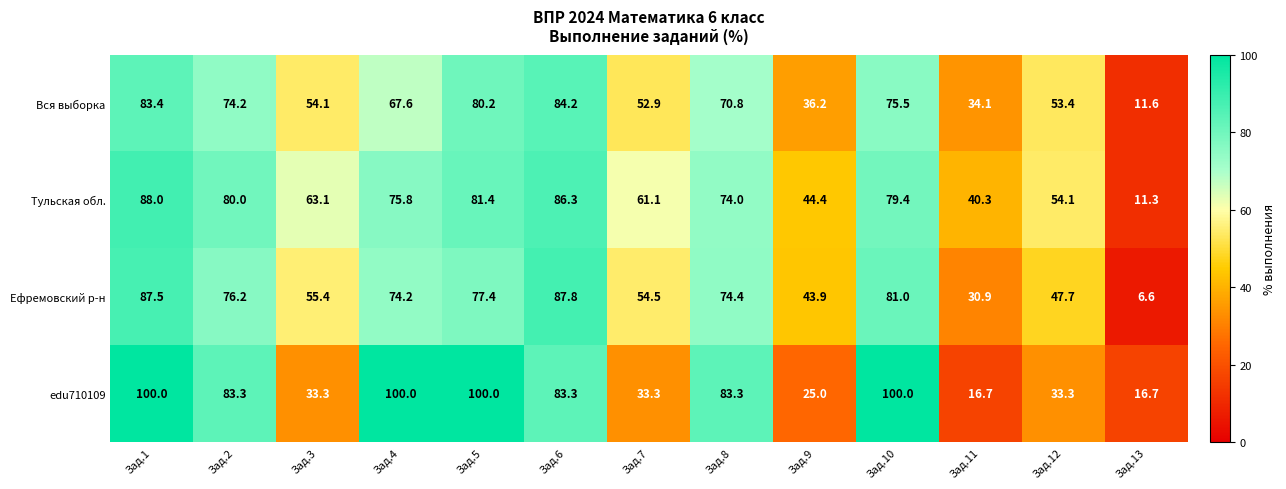

True or false: Тульская обл. has a value of 79.4 at Зад.10.

True